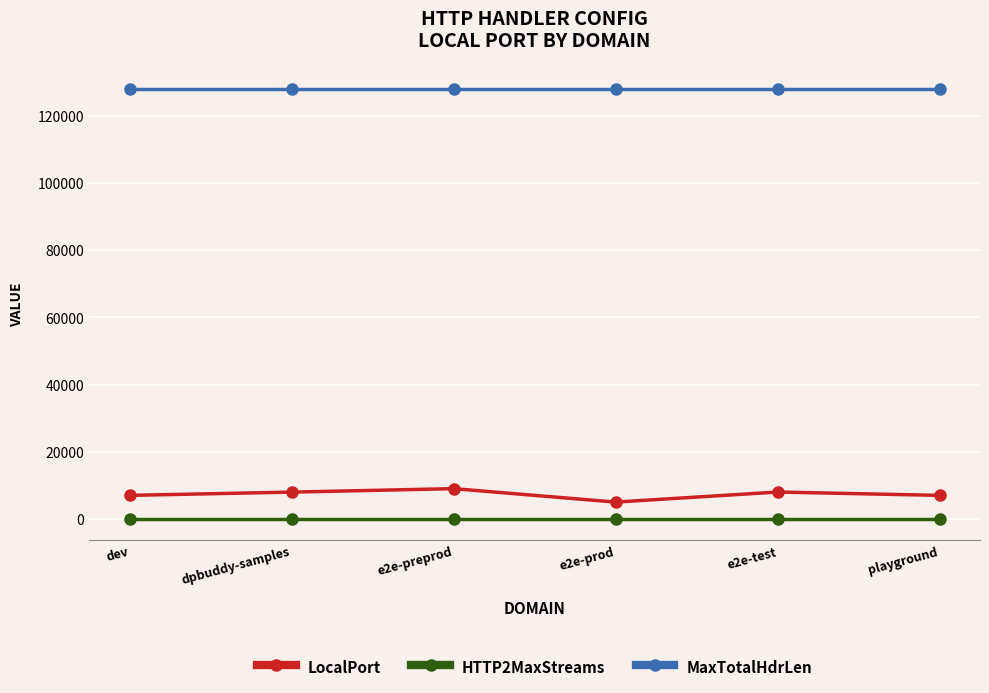

What is the spread (max minus min) of values at e2e-preprod?

127900